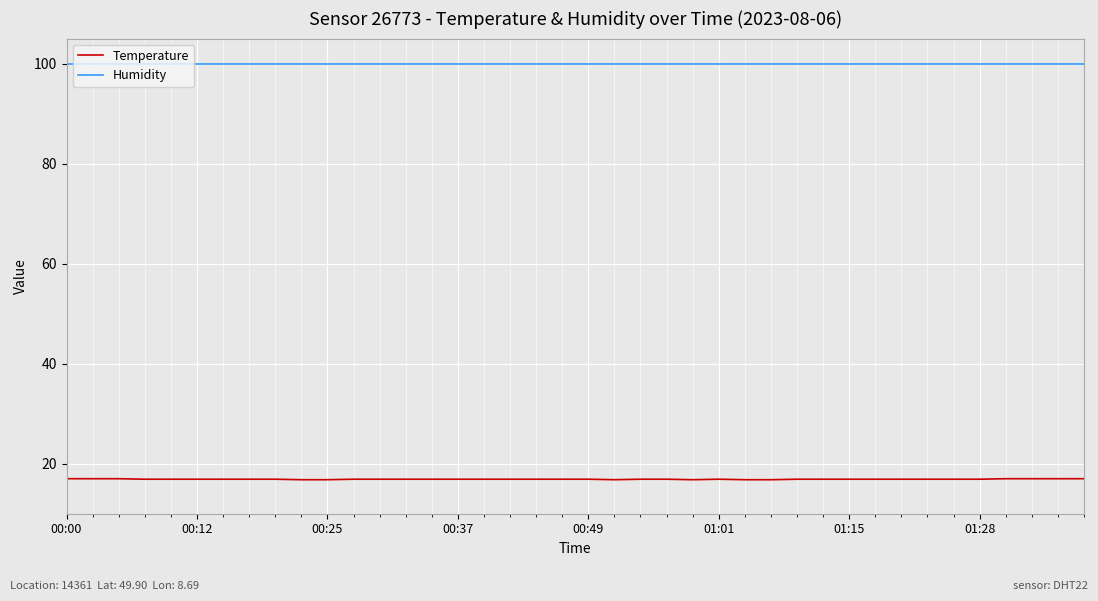

Rank the series by their average value, from lowest to highest.

Temperature, Humidity